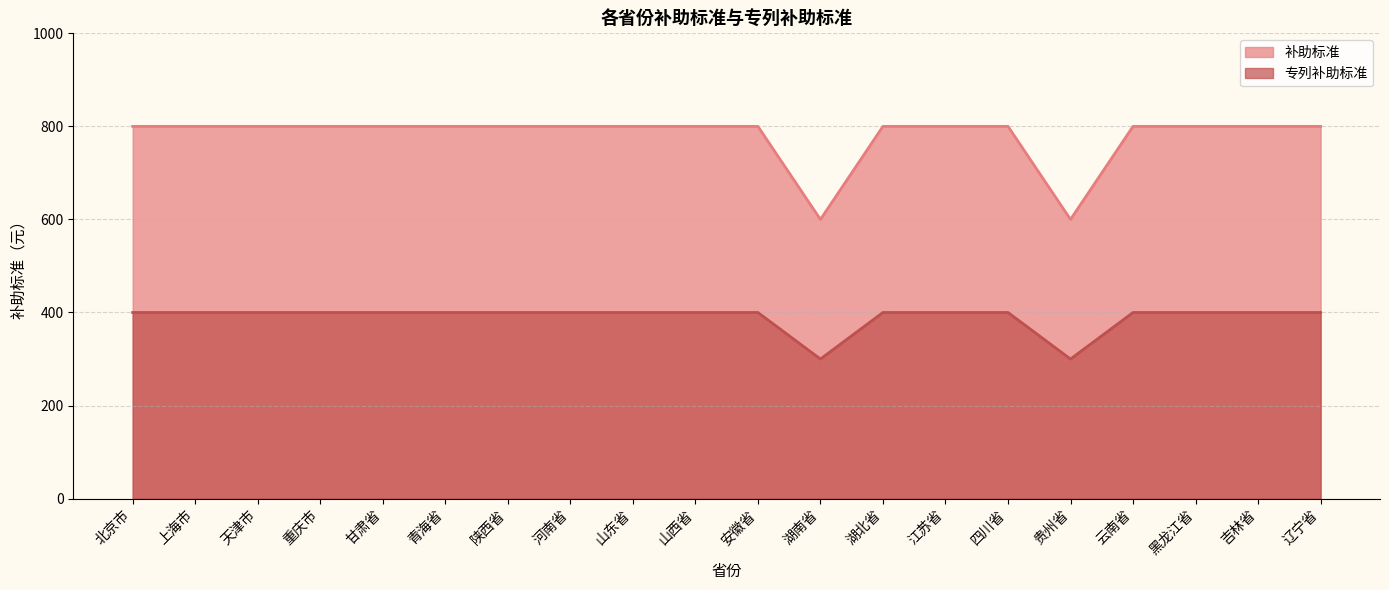

Does the chart have visible grid lines?

Yes